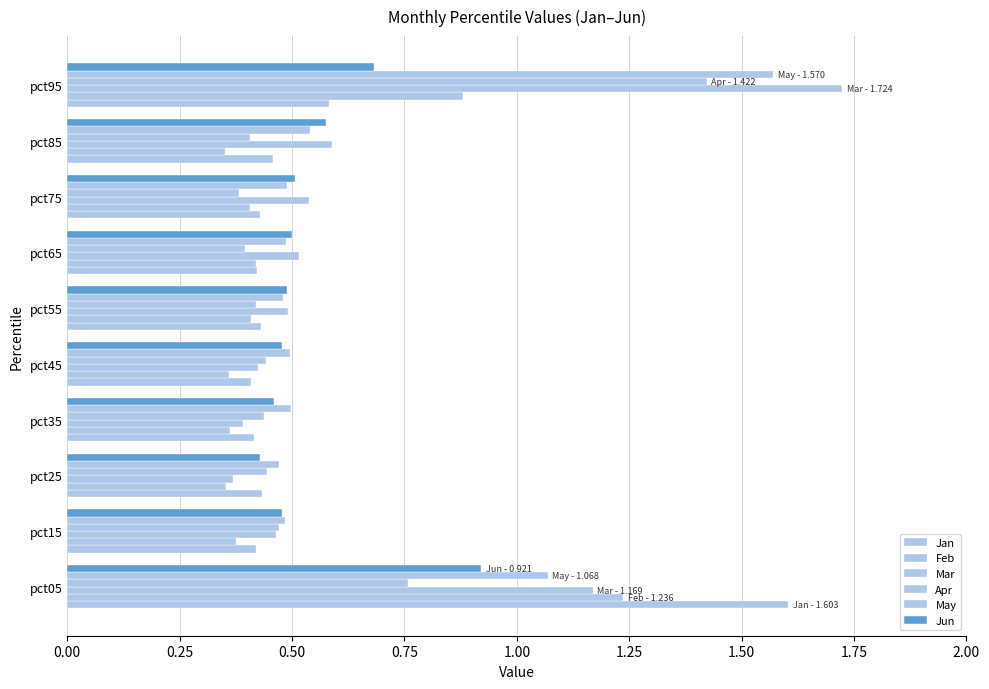

Count the number of data series in this chart.

6